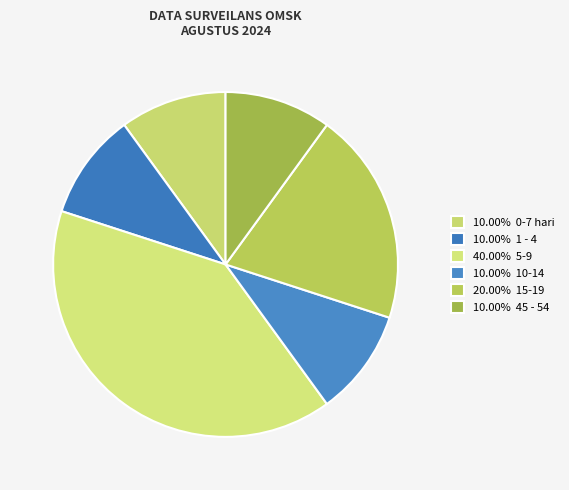

Count the number of slices in the pie.

6